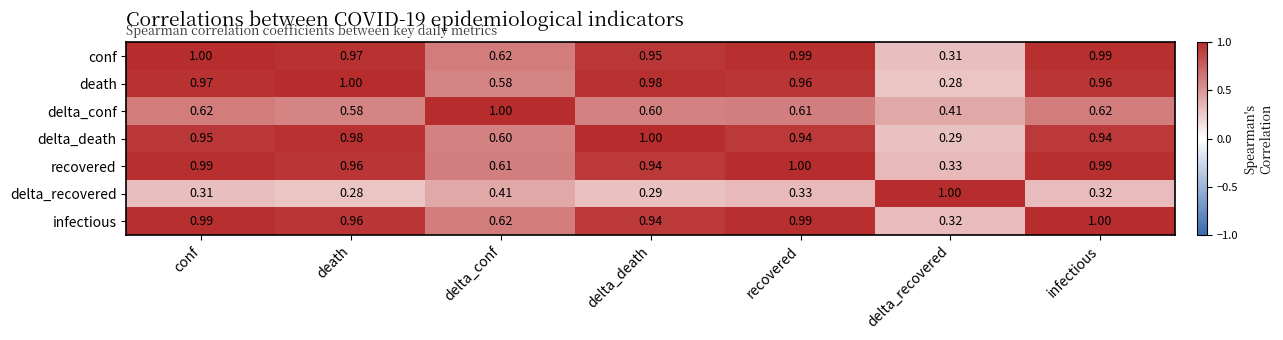

Where is recovered nearest to the value 0?

delta_recovered